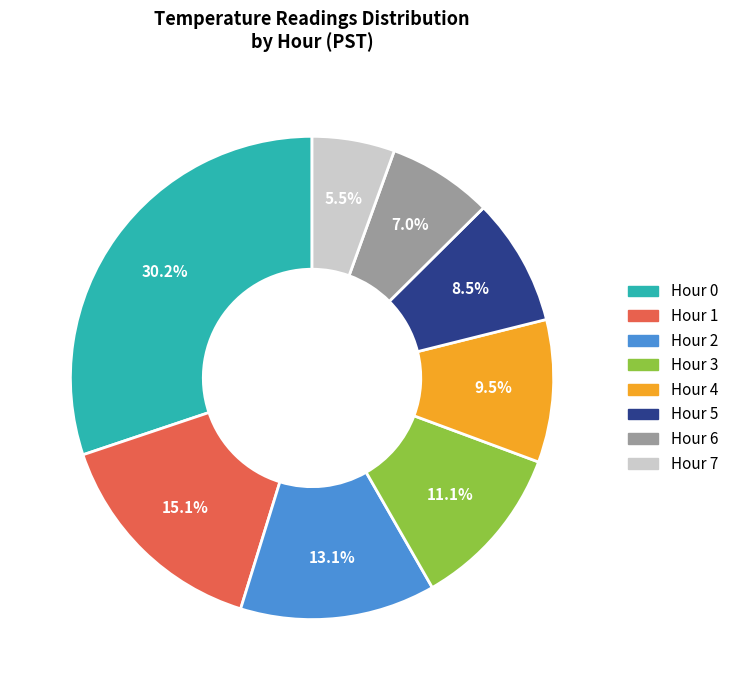

How many slices are in this pie chart?

8